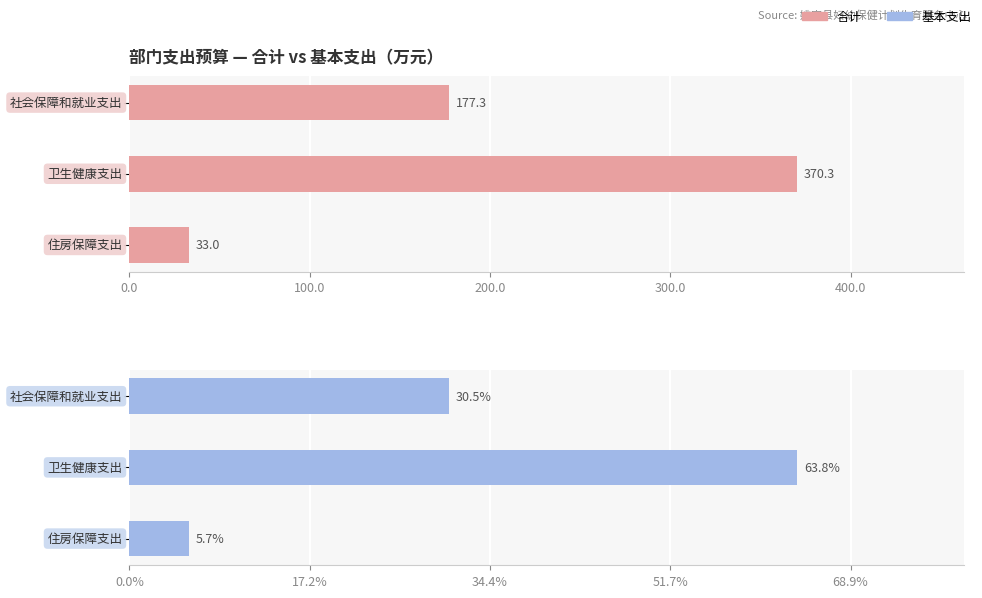

The 合计 series shows 518.5 at 100.0. True or false?

False